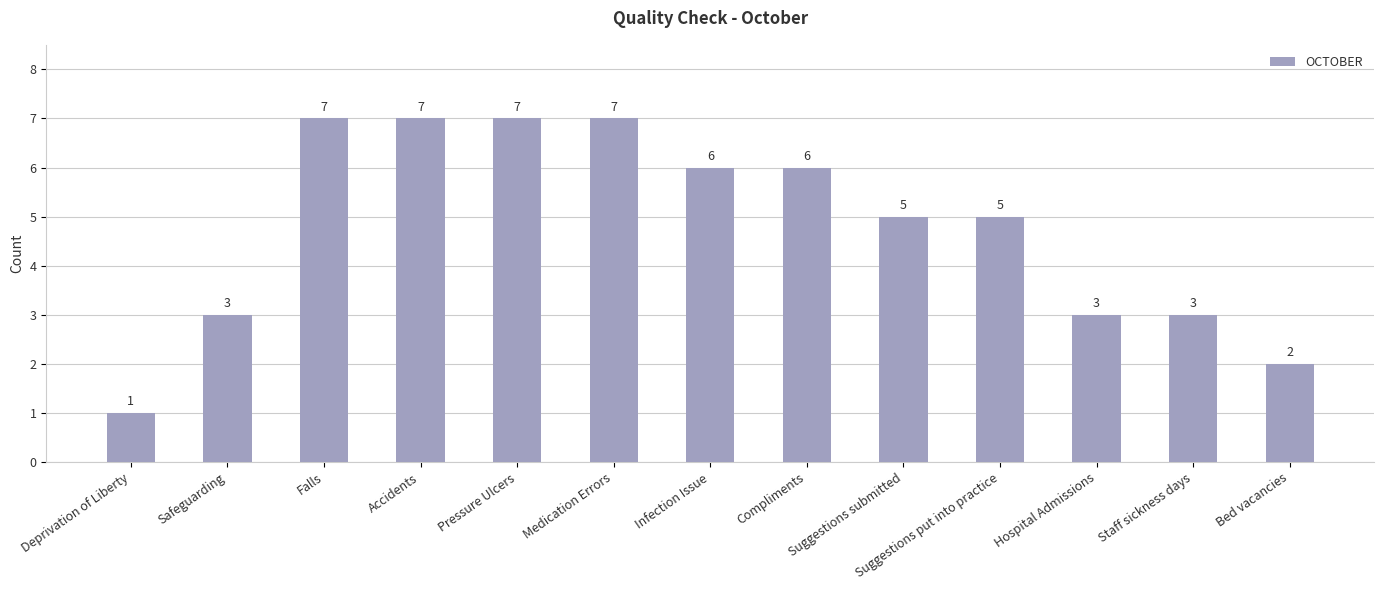

What position from the left is Infection Issue?

7